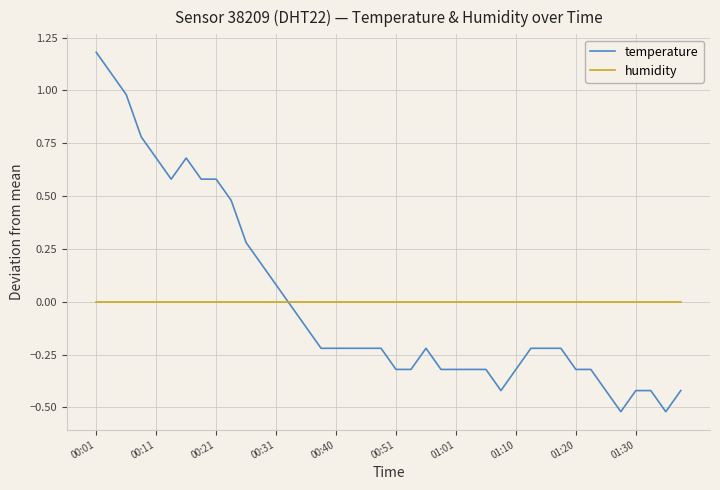

True or false: temperature and humidity intersect in this chart.

True